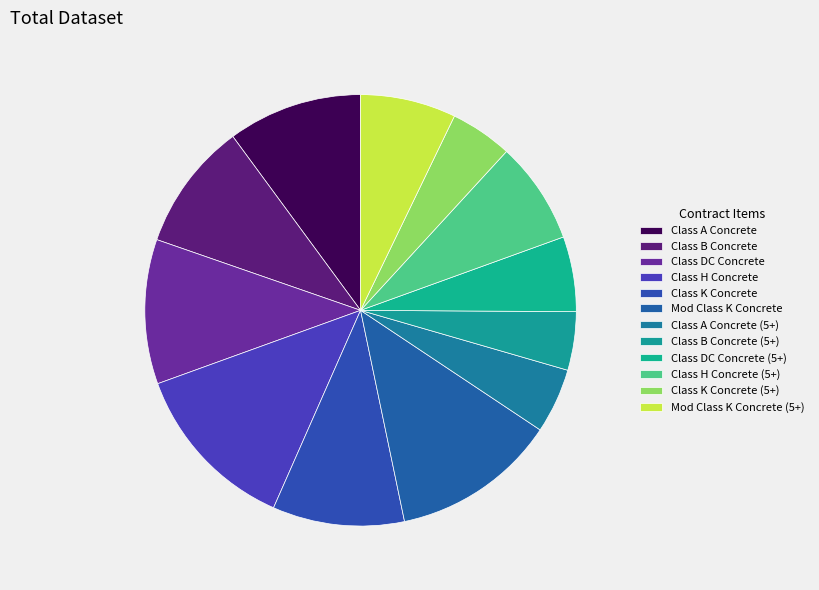

Does Class B Concrete represent more than half of the total?

No